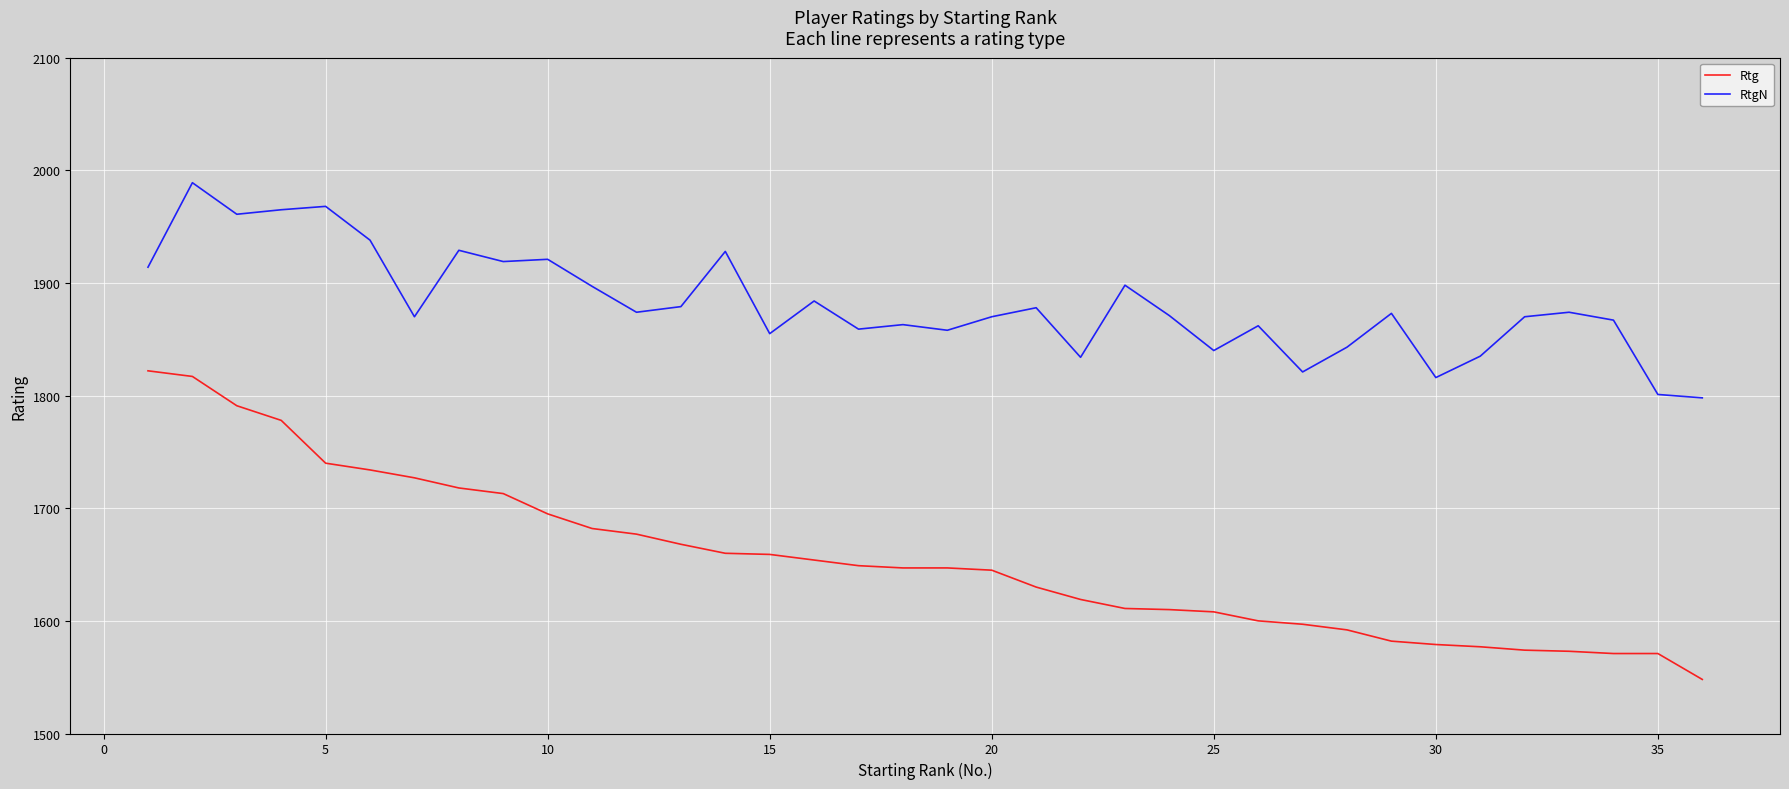

True or false: RtgN and Rtg cross at least once.

False